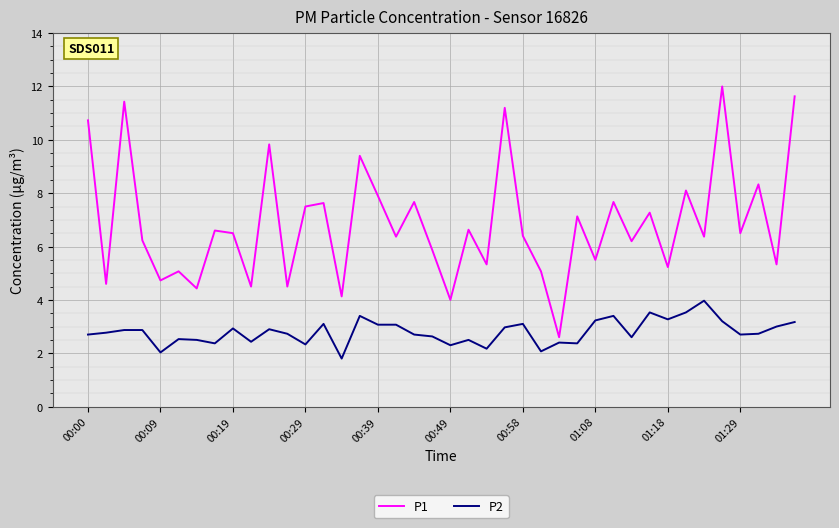

True or false: P1 and P2 cross at least once.

False